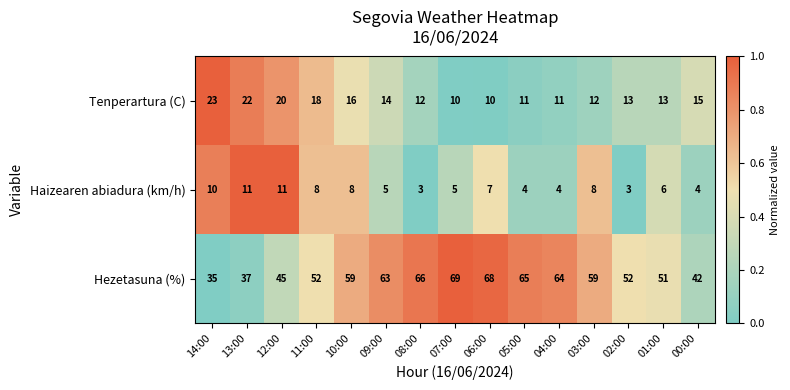

The value of Tenperartura (C) at 04:00 is 11. True or false?

True